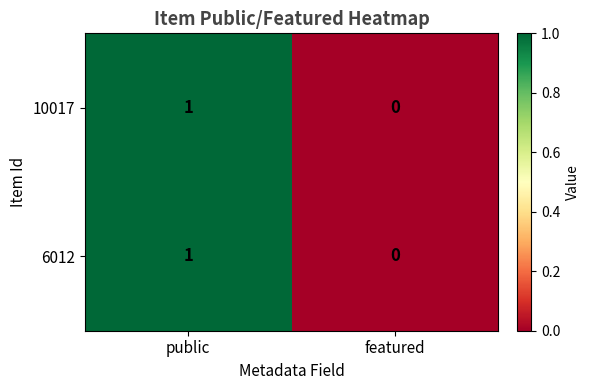

Reading left to right, what are all the values shown in this chart?

10017: public=1	featured=0
6012: public=1	featured=0